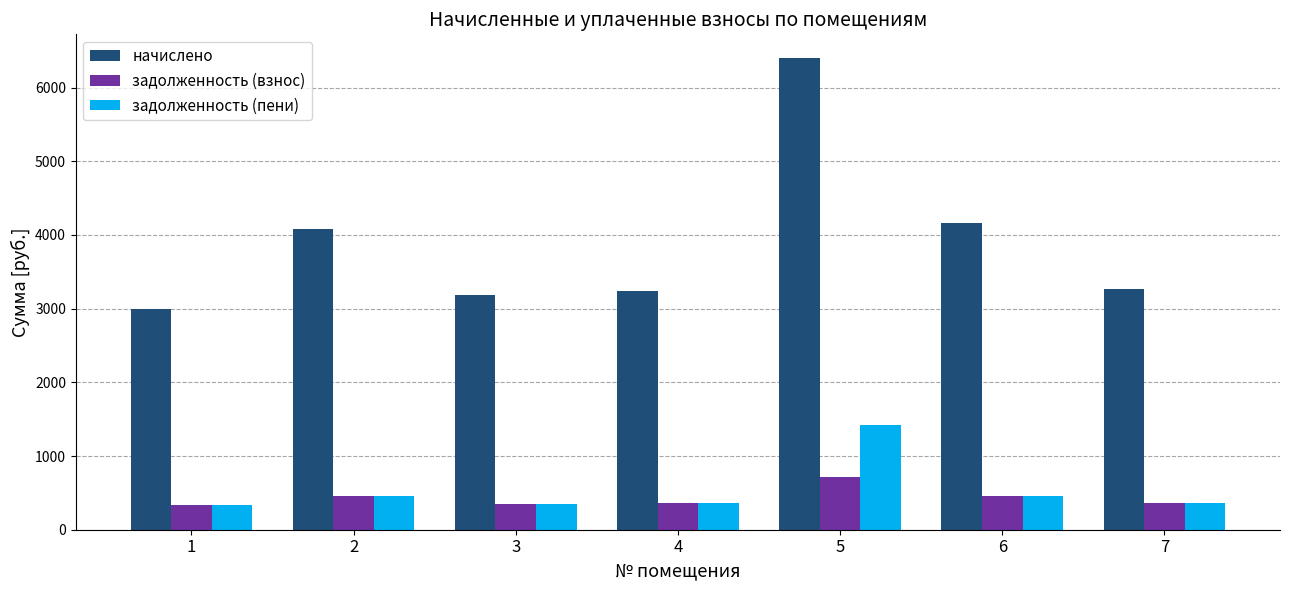

What is the sum of all задолженность (взнос) values?

3036.2